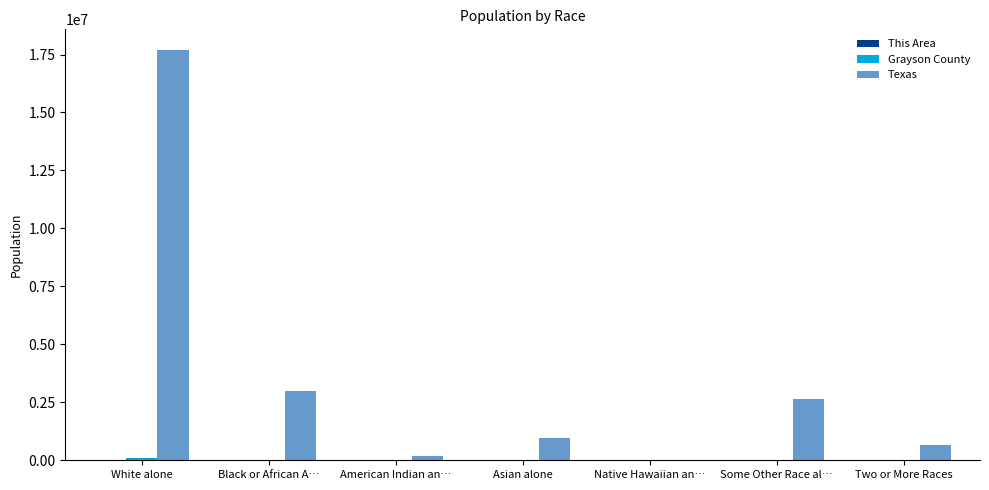

Count the number of data series in this chart.

3